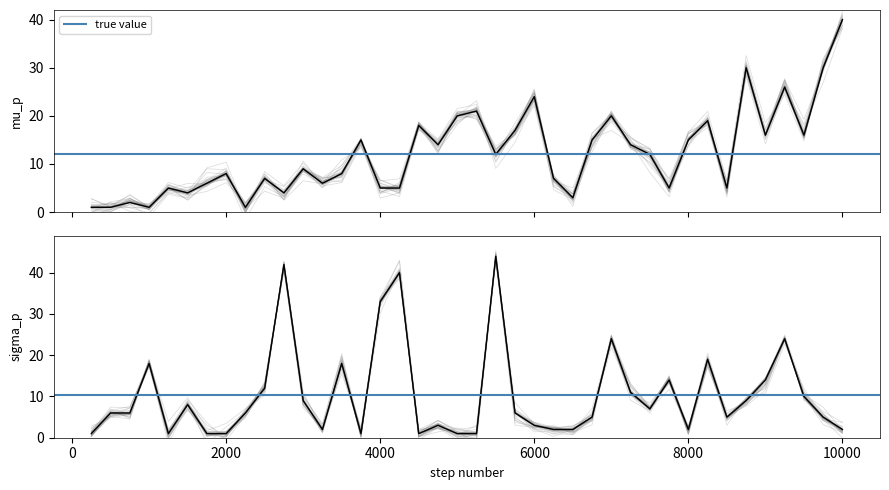

What is the value of the Peak Position point at the 1st from the left?

1